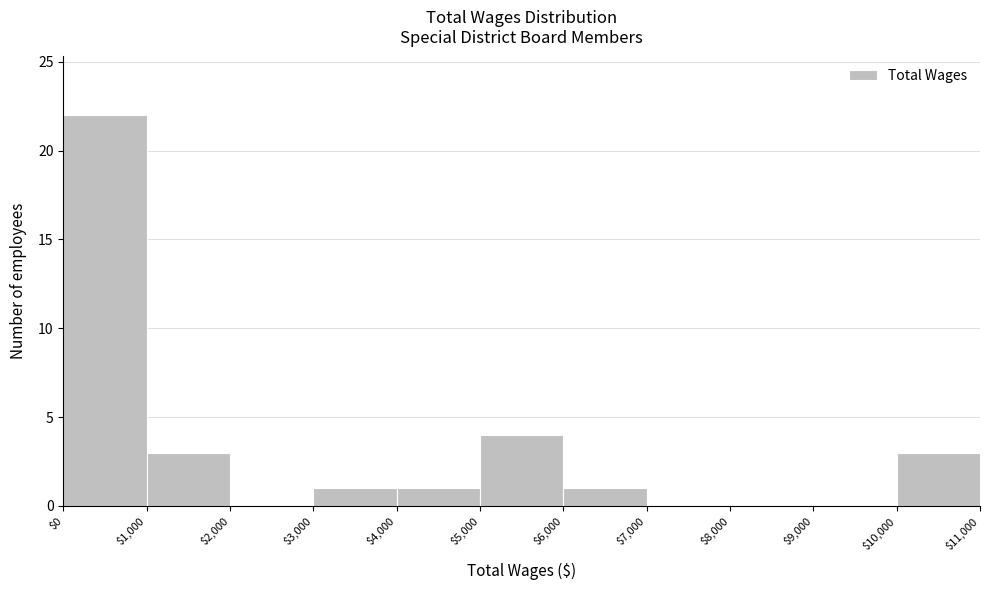

Reading left to right, list every bar in this chart as the range it spans on the x-axis followed by its height. The values are not printed on the chart, so give them approximately, as read against the axis.

$0 to $1,000: 22
$1,000 to $2,000: 3
$2,000 to $3,000: 0
$3,000 to $4,000: 1
$4,000 to $5,000: 1
$5,000 to $6,000: 4
$6,000 to $7,000: 1
$7,000 to $8,000: 0
$8,000 to $9,000: 0
$9,000 to $10,000: 0
$10,000 to $11,000: 3